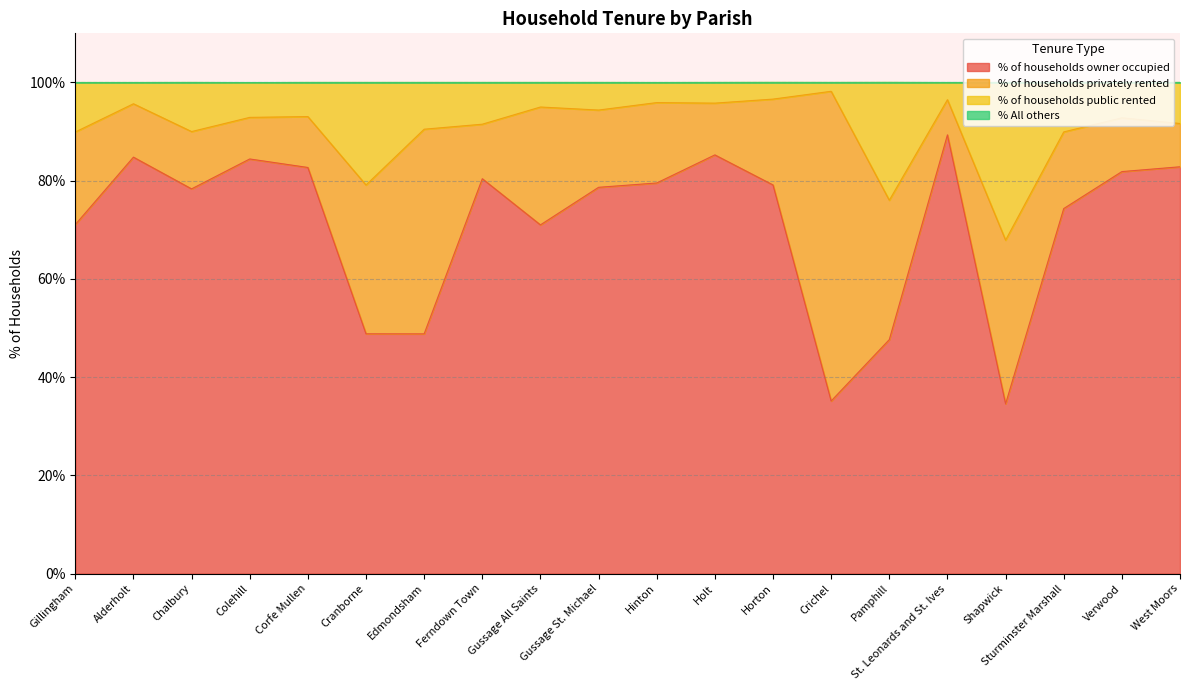

Where is the first local maximum for % of households owner occupied?

Alderholt